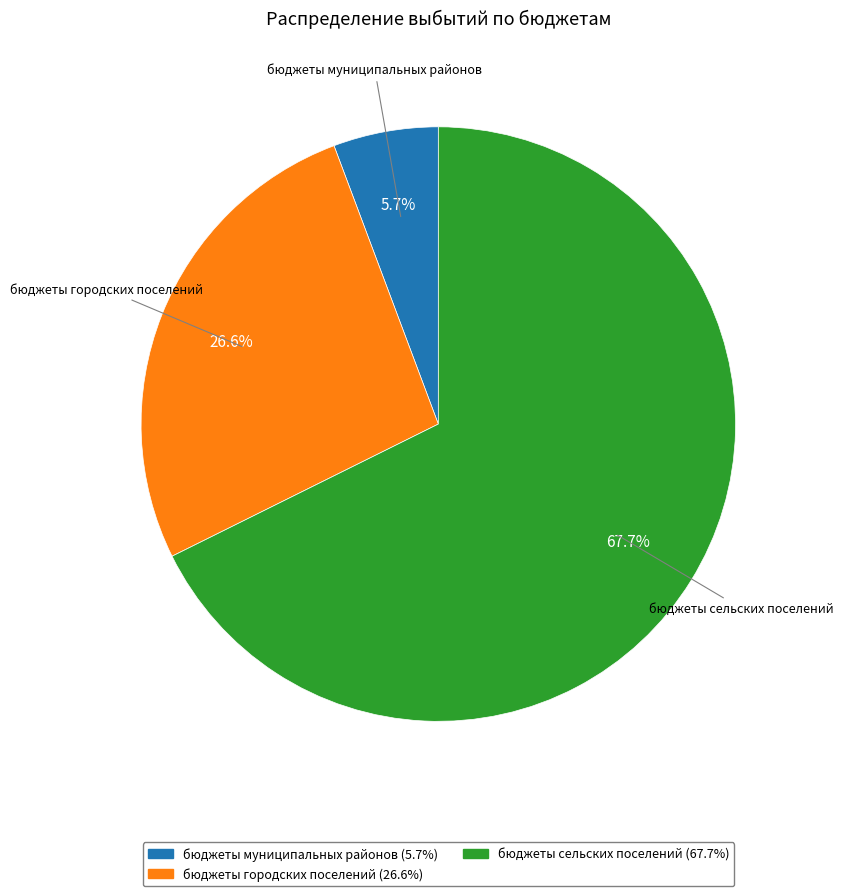

The бюджеты городских поселений slice represents 32% of the pie. True or false?

False